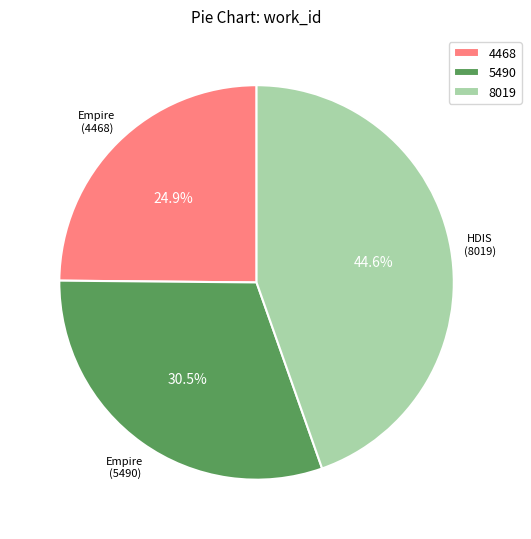

Which category has the smallest portion of the pie?

4468